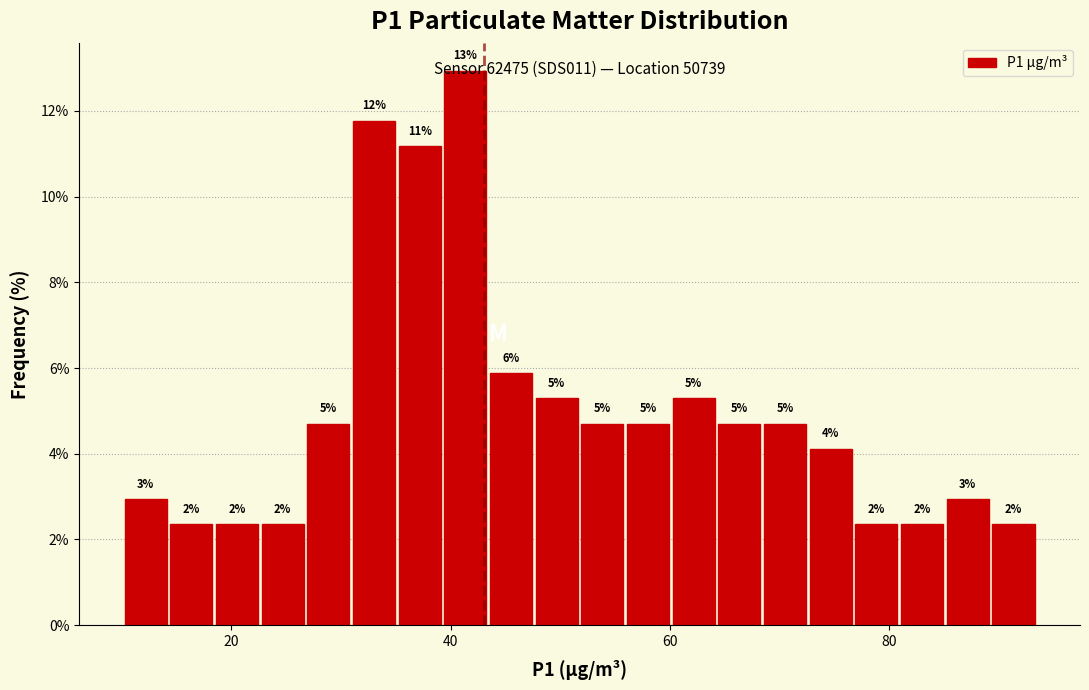

Read against the x-axis, roughly where is the centre of the tallest bar?

42